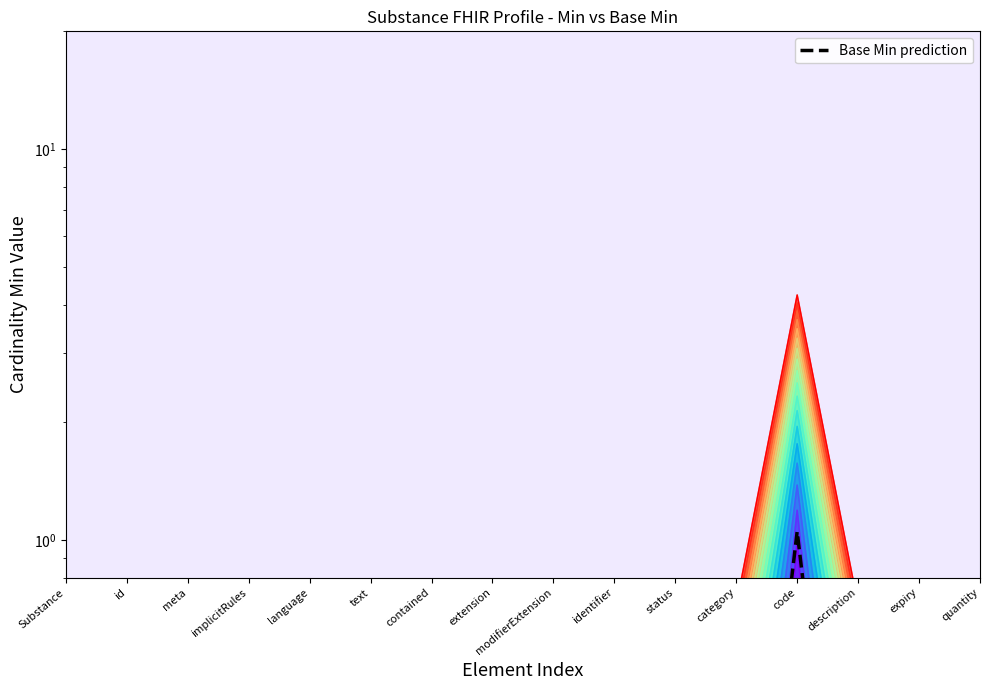

At how many categories does at least one series exceed 1?

1